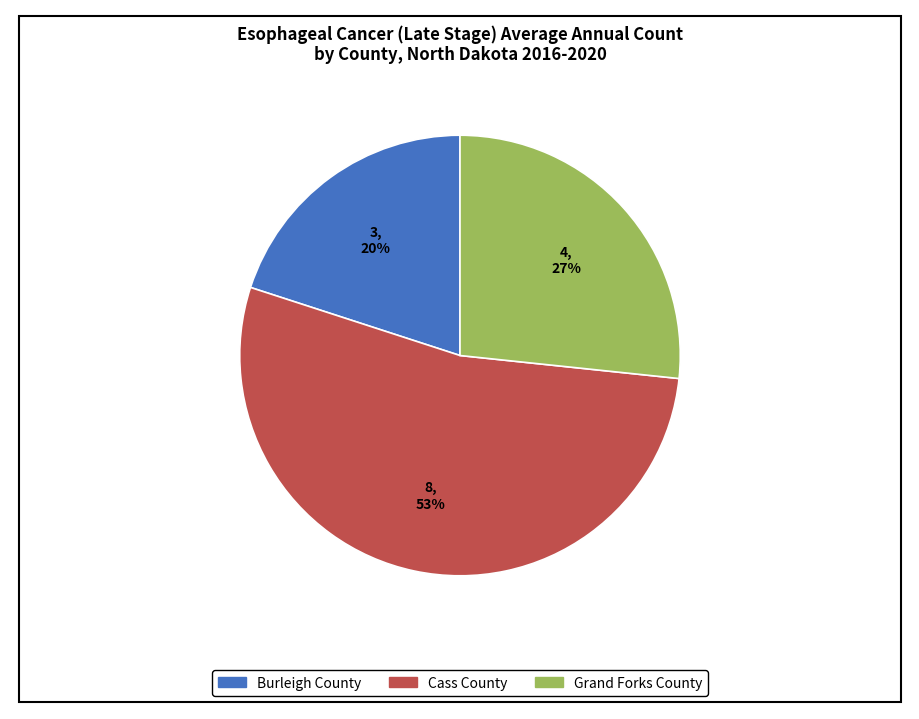

Is there a majority slice in this chart?

Yes